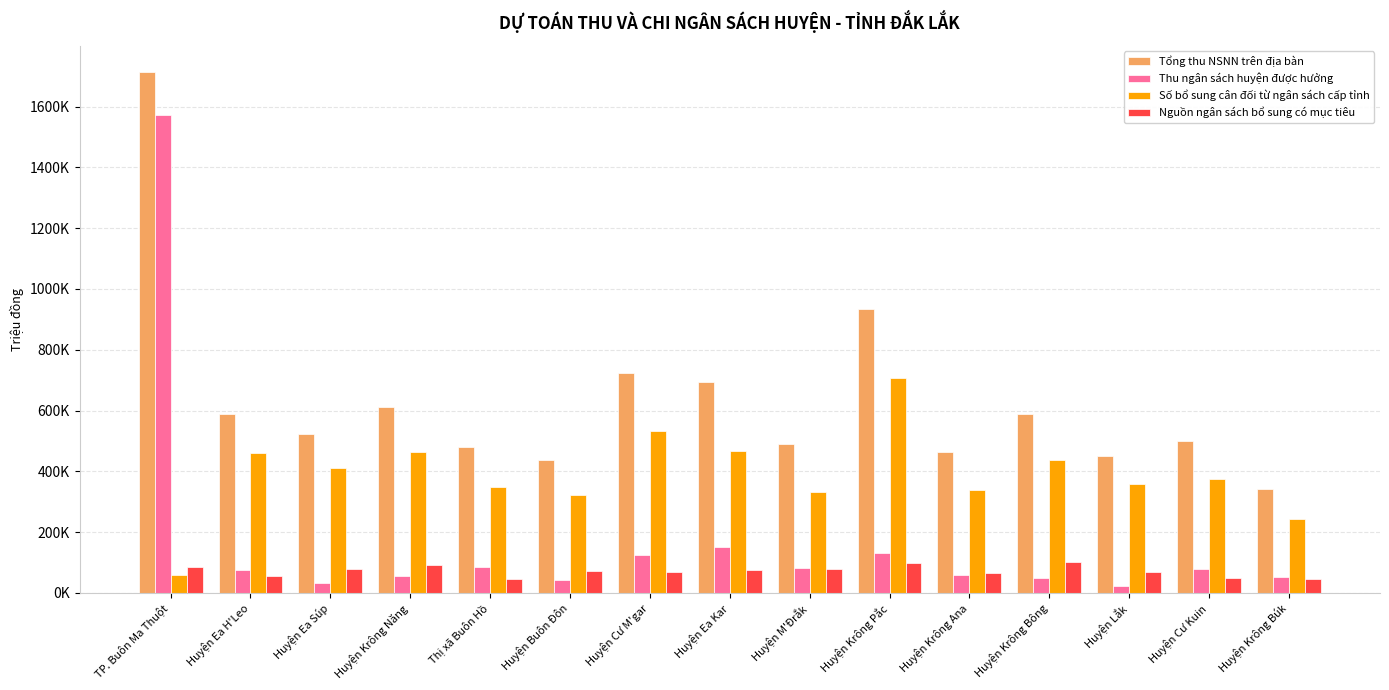

Is it true that Nguồn ngân sách bổ sung có mục tiêu equals 102284 at Huyện Ea Kar?

False